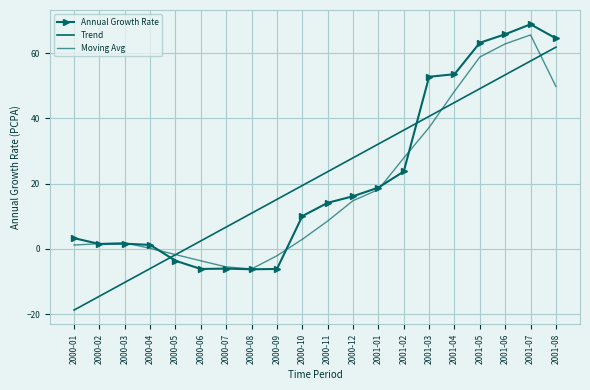

Between 2001-01 and 2001-05, which is larger?

2001-05